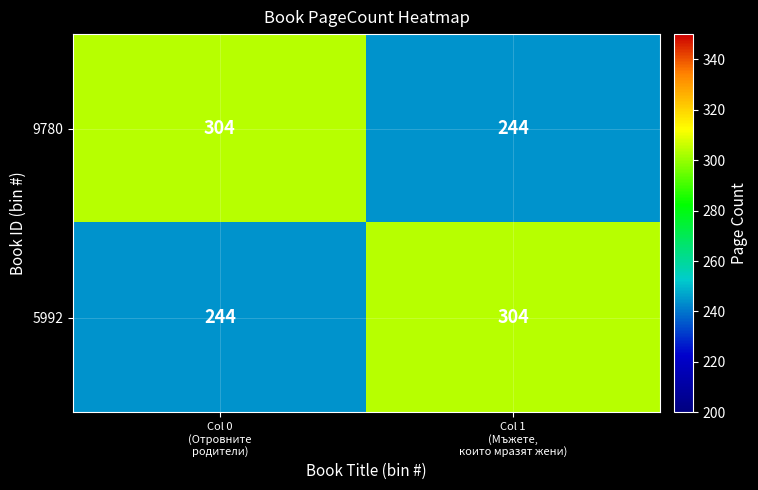

What is the average value of the 9780 series?

274